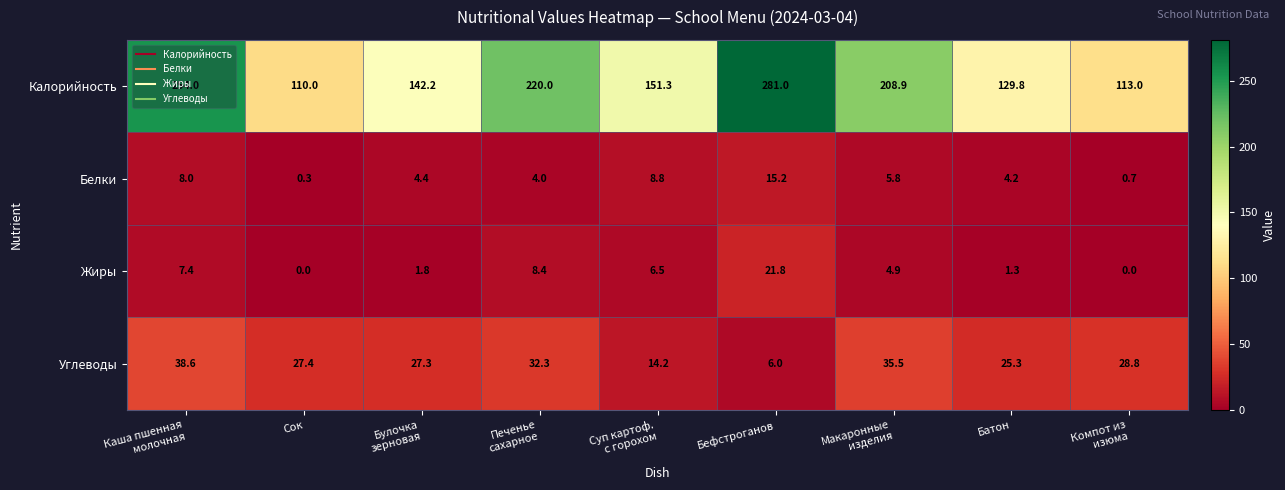

Which category has the highest value across all series?

Бефстроганов